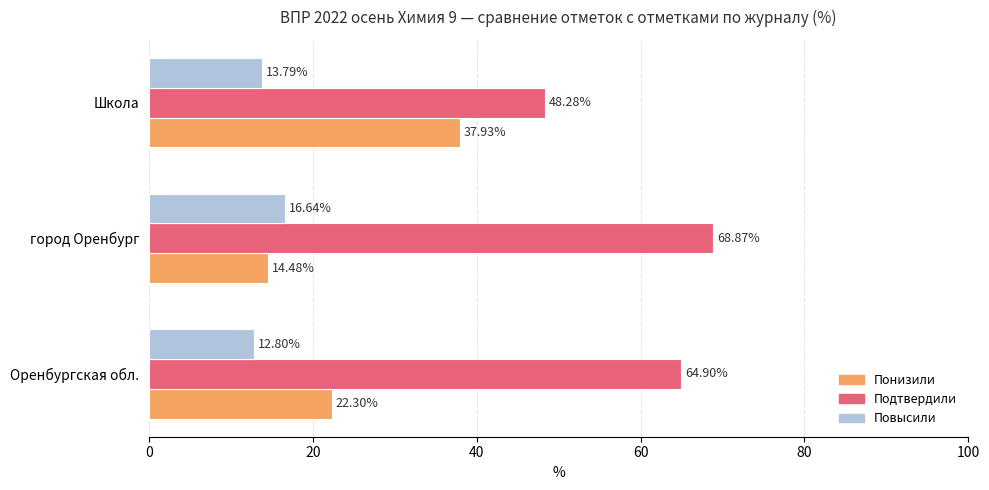

List the labels in order of Повысили value, largest first.

город Оренбург, Школа, Оренбургская обл.